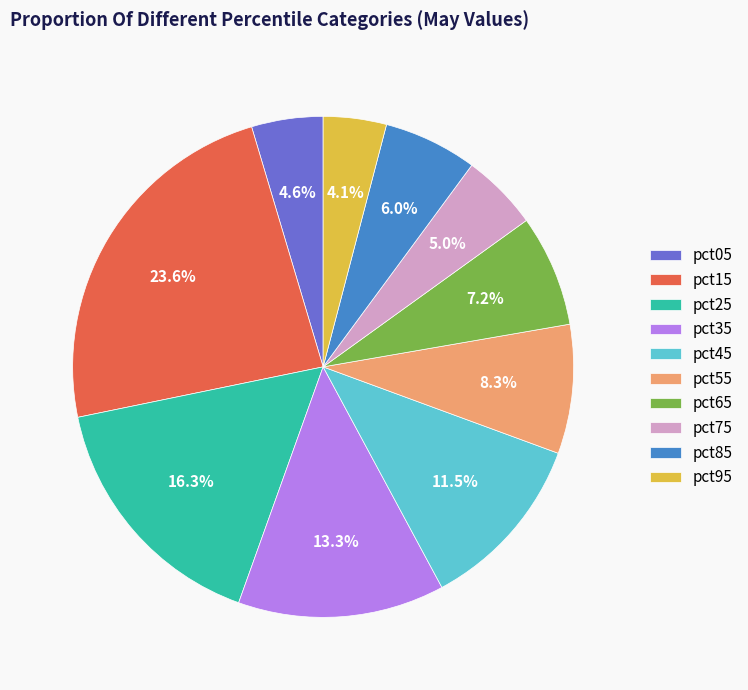

To the nearest percent, what is the difference between the pct15 and pct35 slice percentages?

10%